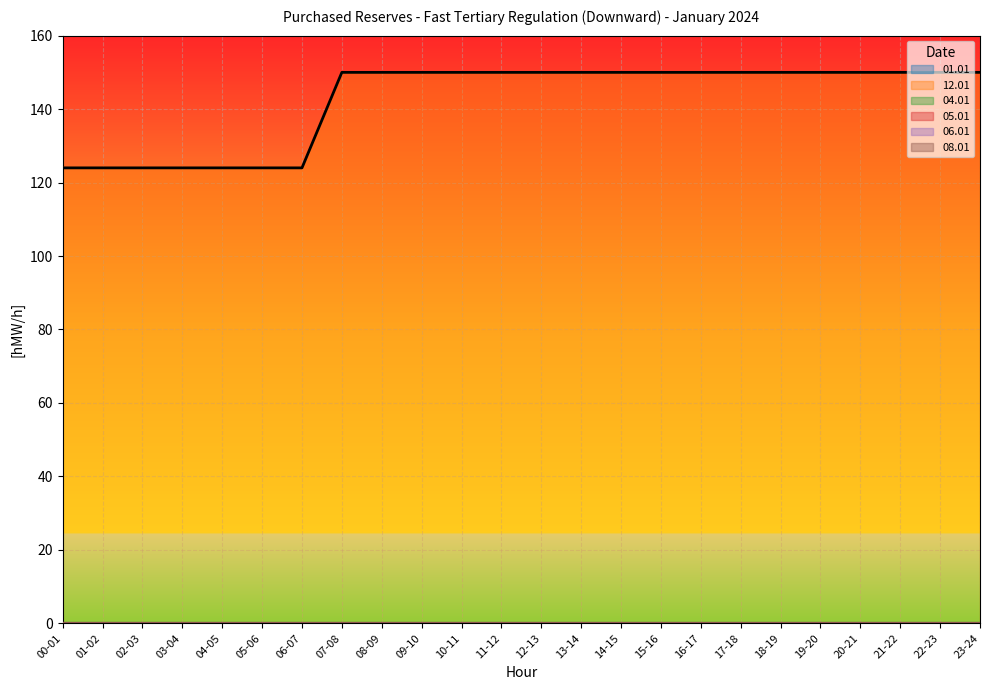

Between 00-01 and 03-04, which series saw the biggest shift?

01.01